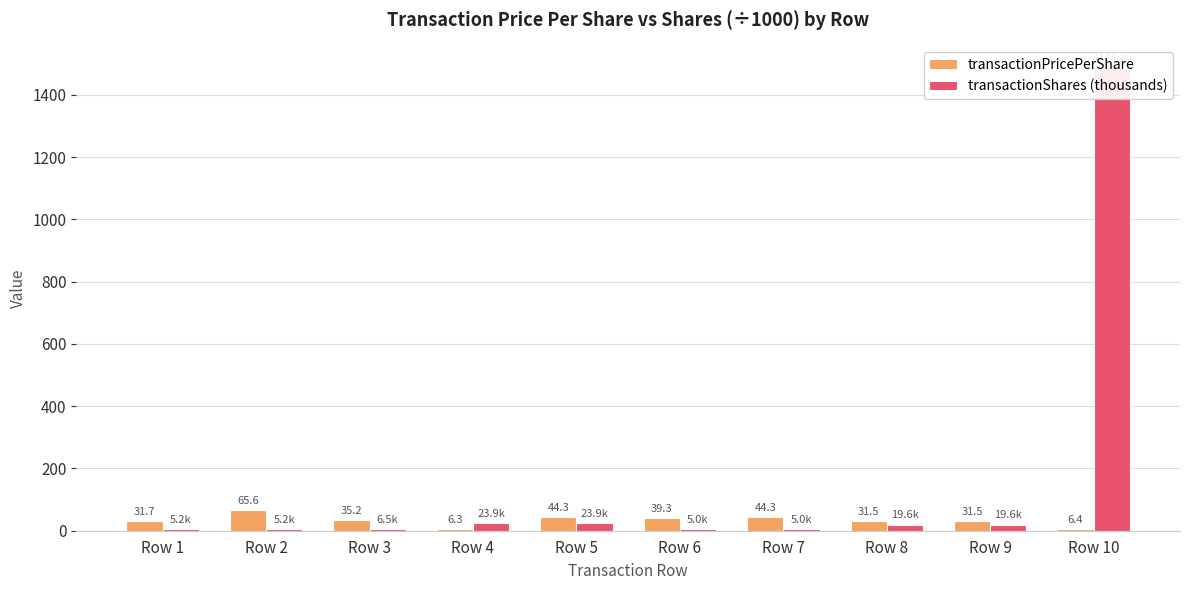

What is the sum of all transactionShares (thousands) values?

1598.3